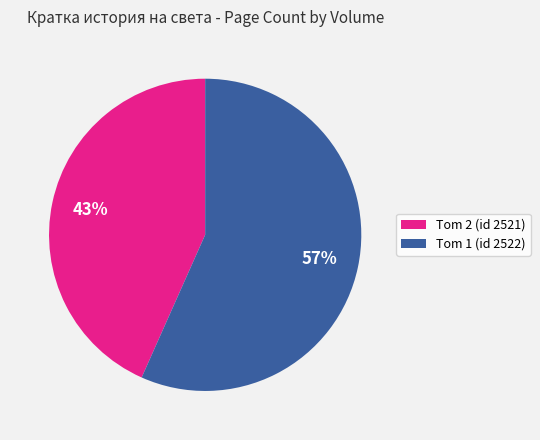

To the nearest percent, what portion does Tom 1 (id 2522) represent?

57%